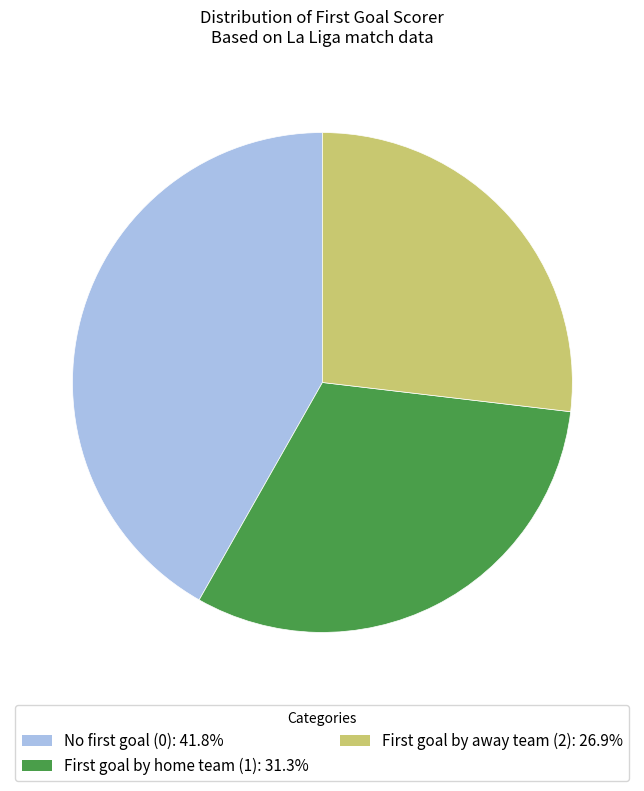

Is there any slice that represents more than half of the pie?

No